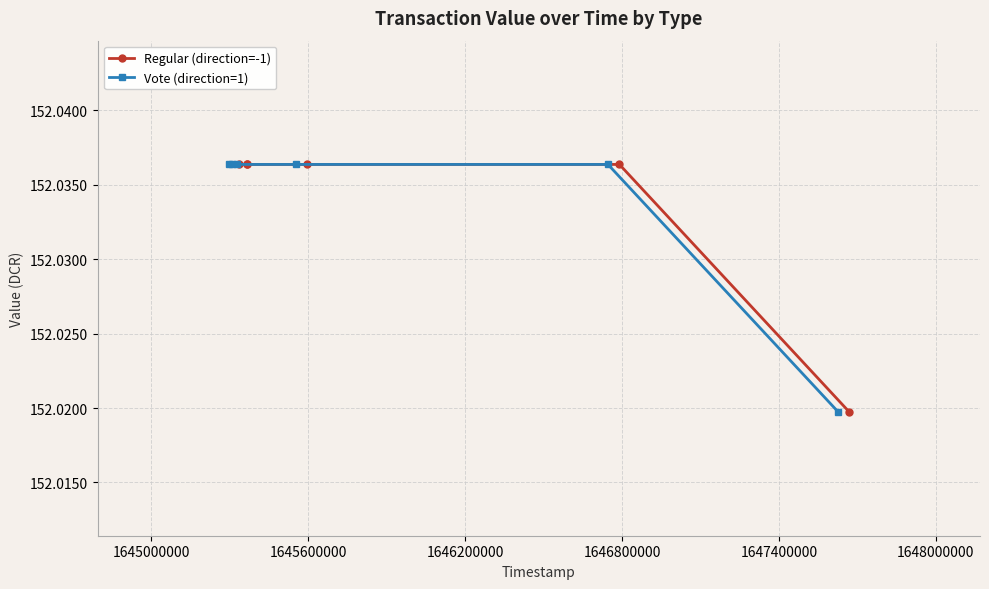

What is the greatest value displayed?

152.0